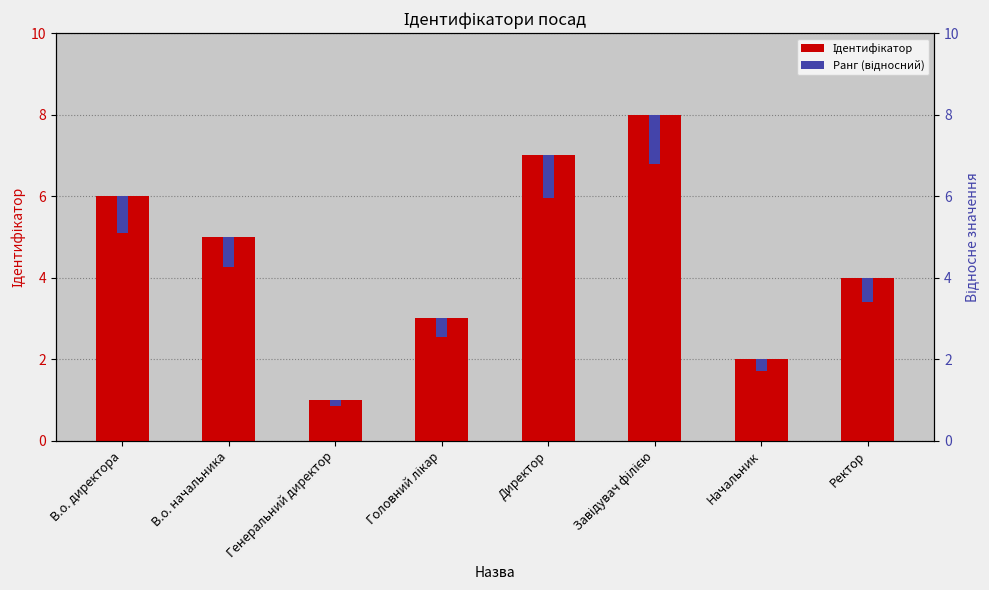

What position from the left is В.о. начальника?

2